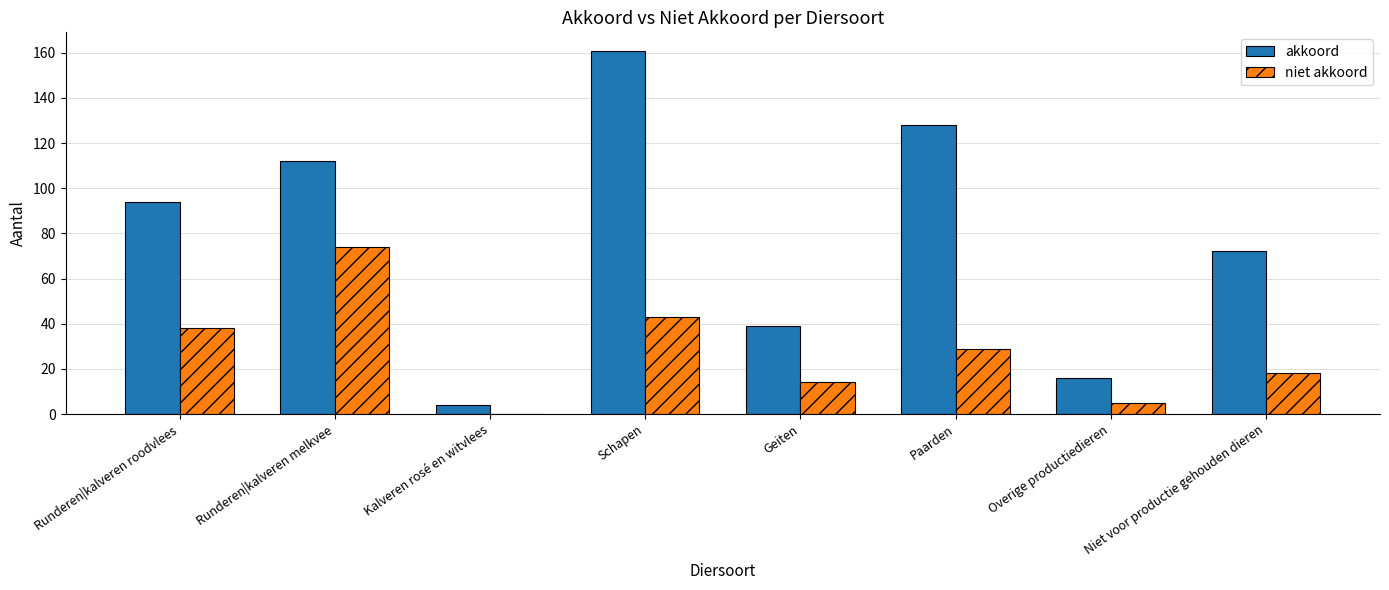

Reading left to right, extract all data points from this chart.

akkoord: Runderen|kalveren roodvlees=94	Runderen|kalveren melkvee=112	Kalveren rosé en witvlees=4	Schapen=161	Geiten=39	Paarden=128	Overige productiedieren=16	Niet voor productie gehouden dieren=72
niet akkoord: Runderen|kalveren roodvlees=38	Runderen|kalveren melkvee=74	Kalveren rosé en witvlees=0	Schapen=43	Geiten=14	Paarden=29	Overige productiedieren=5	Niet voor productie gehouden dieren=18